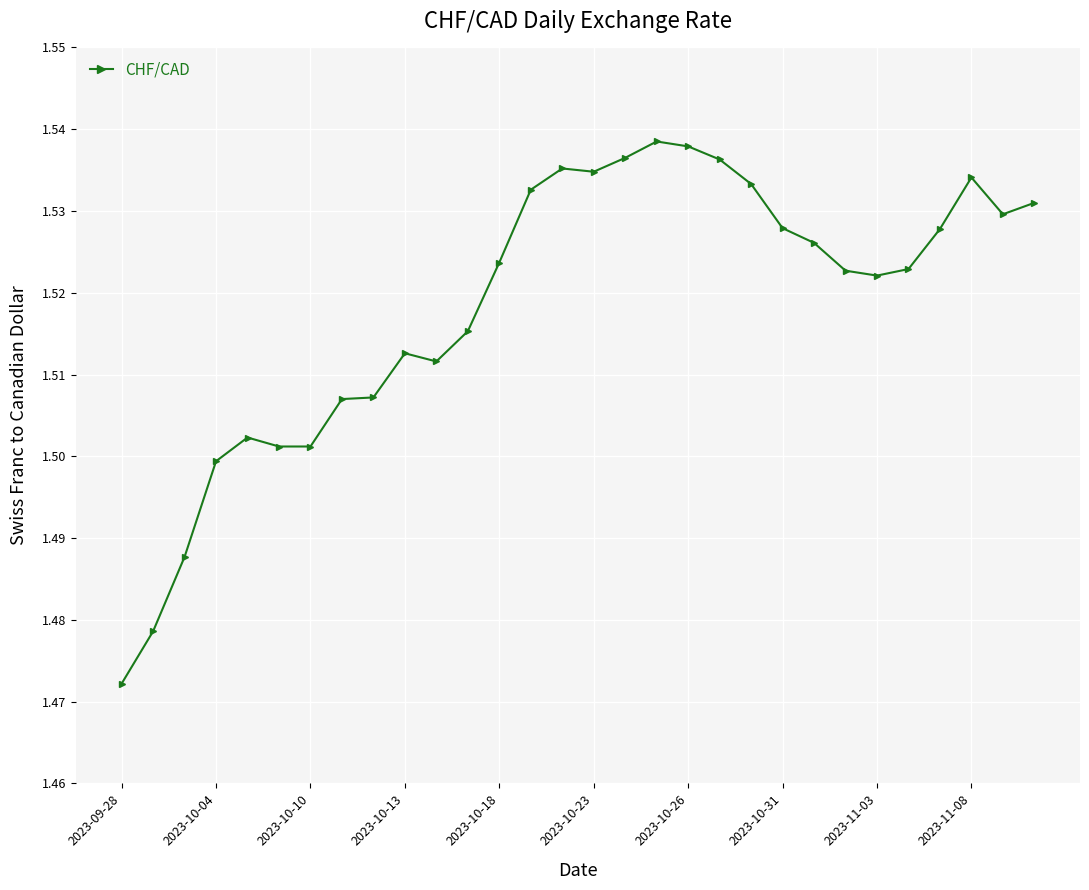

Count the values in the range 1 to 2.

30